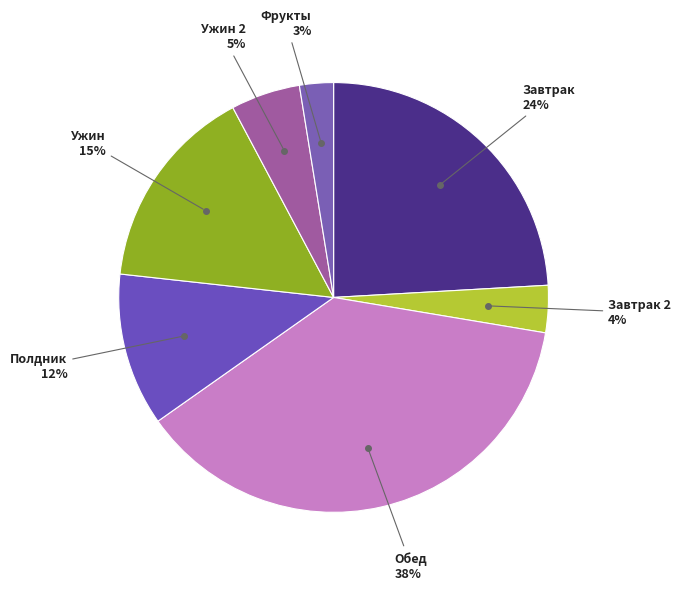

Rank the categories by value from highest to lowest.

Обед, Завтрак, Ужин, Полдник, Ужин 2, Завтрак 2, Фрукты